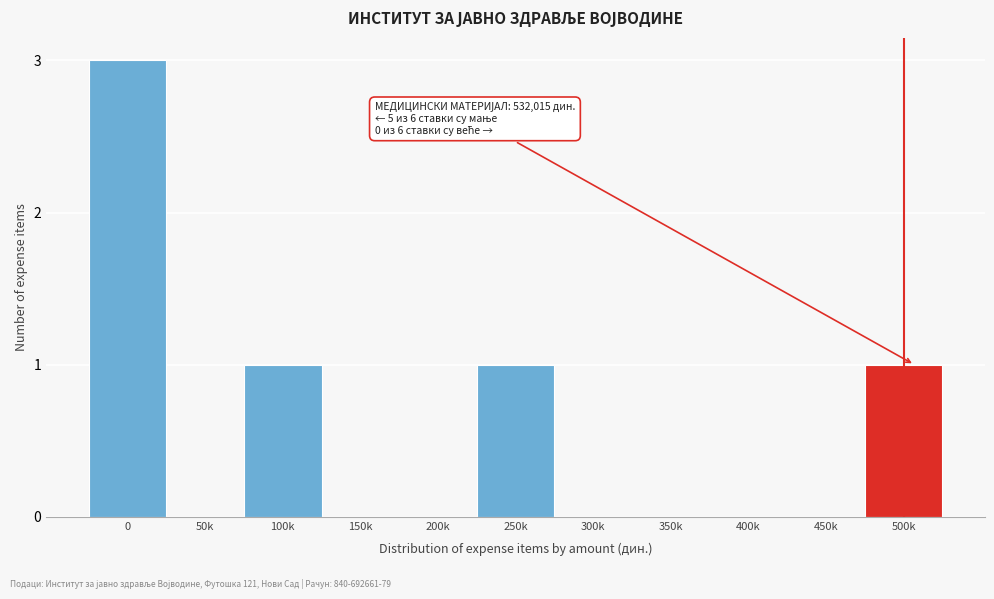

Reading left to right, extract all data points from this chart.

0=3	50k=0	100k=1	150k=0	200k=0	250k=1	300k=0	350k=0	400k=0	450k=0	500k=1